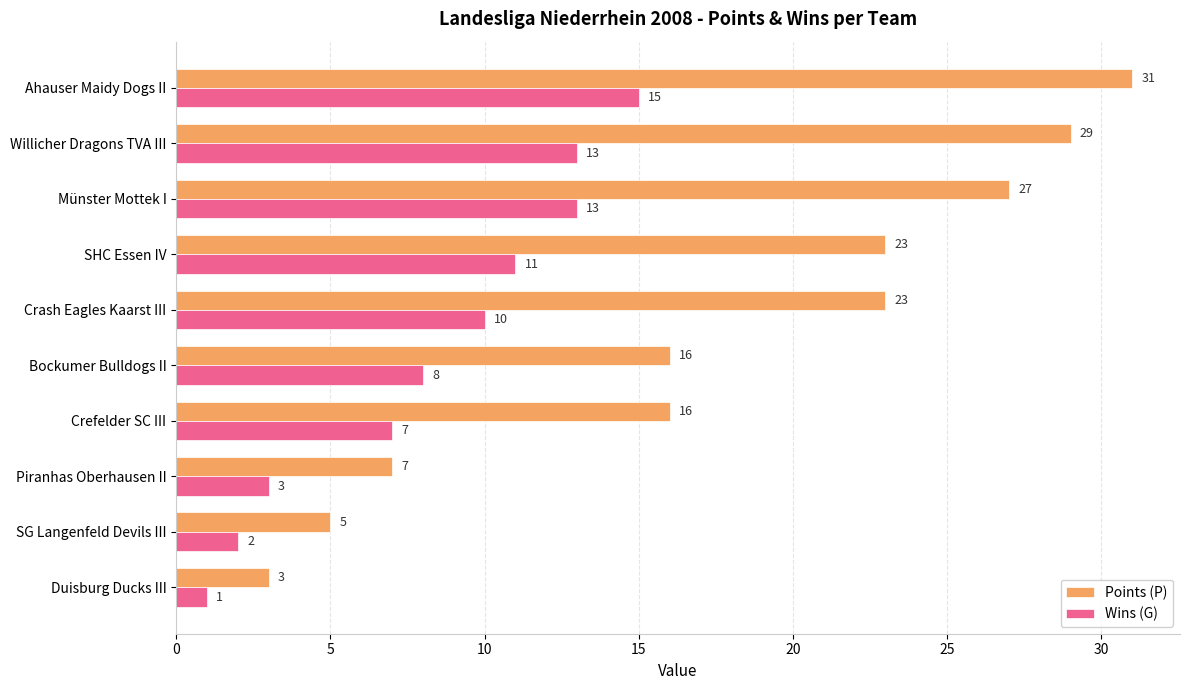

Read the Points (P) value at Crash Eagles Kaarst III, to the nearest 10.

20